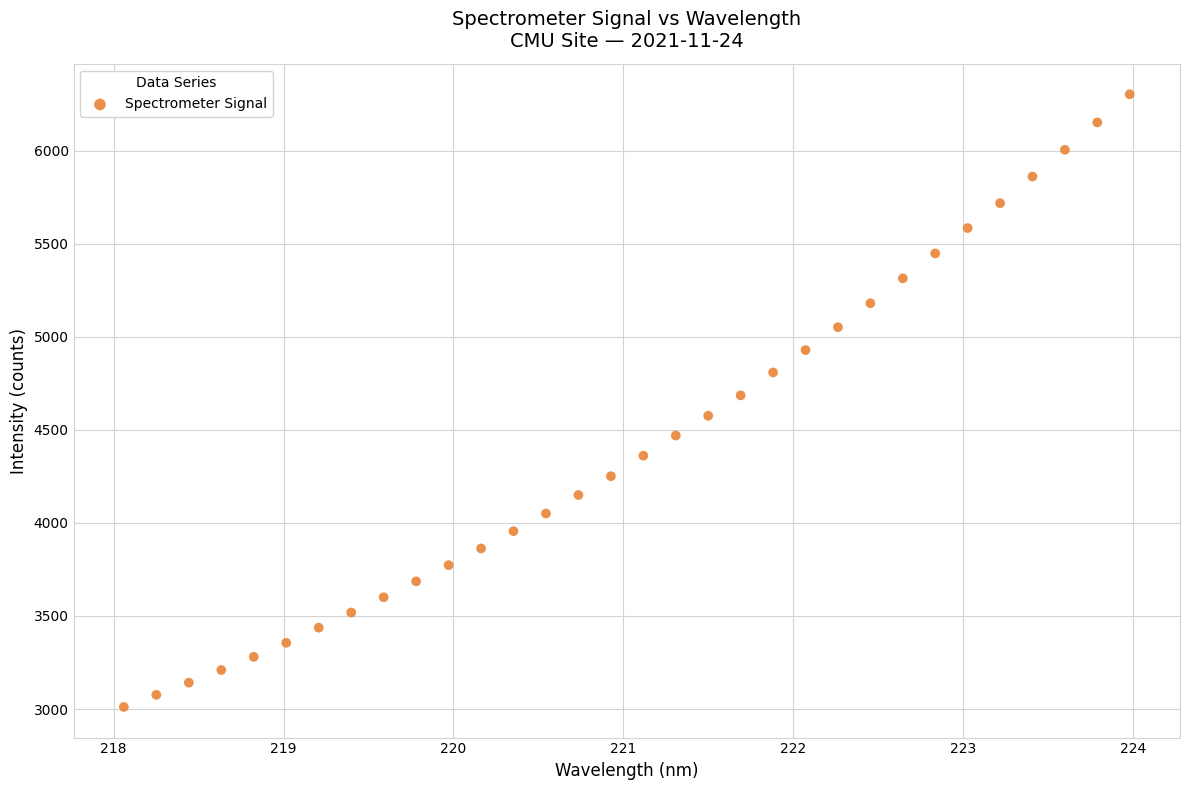

What is the range of X values (max minus min)?

5.9